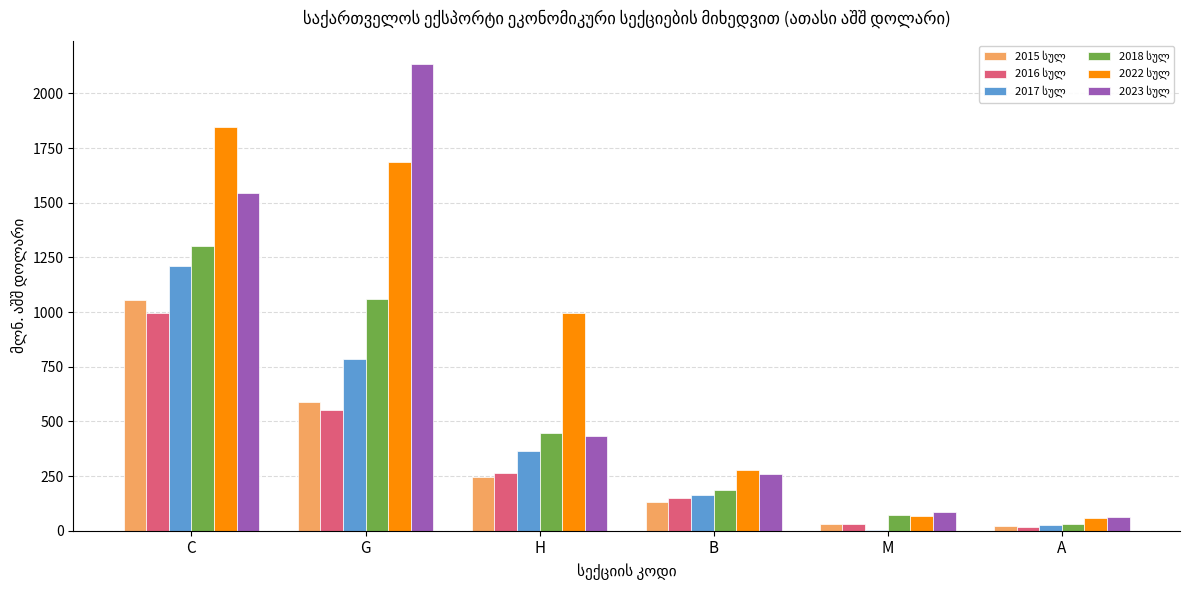

At which category is the sum across all series the highest?

C